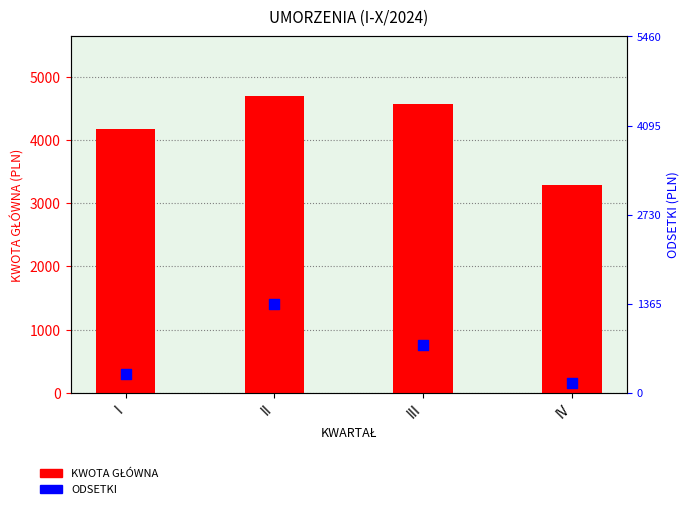

What are all the series names shown in the legend?

KWOTA GŁÓWNA, ODSETKI